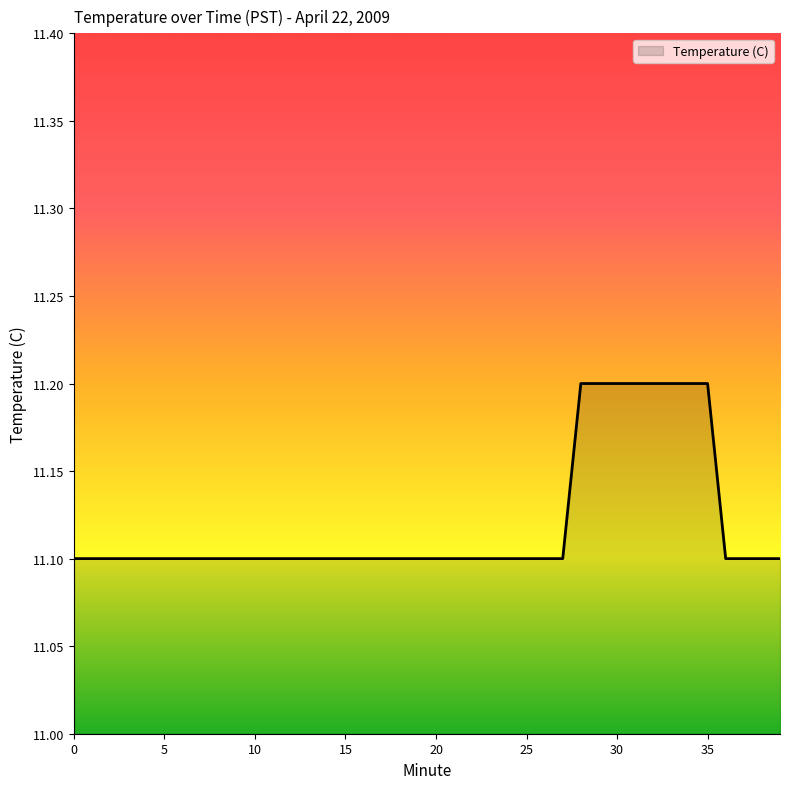

How many lines are shown in the chart?

1